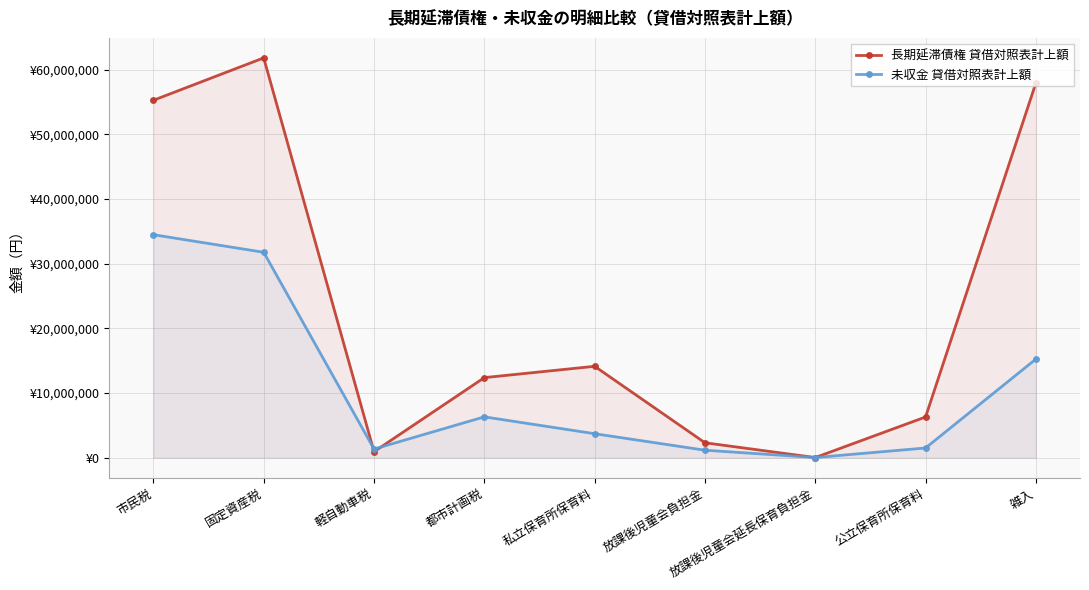

What position from the right is 固定資産税?

8